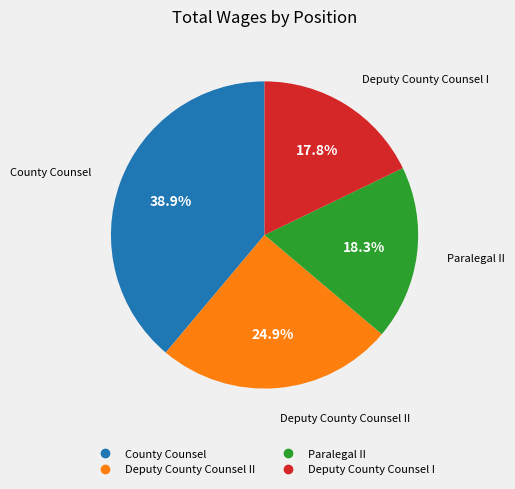

Is there any slice that represents more than half of the pie?

No